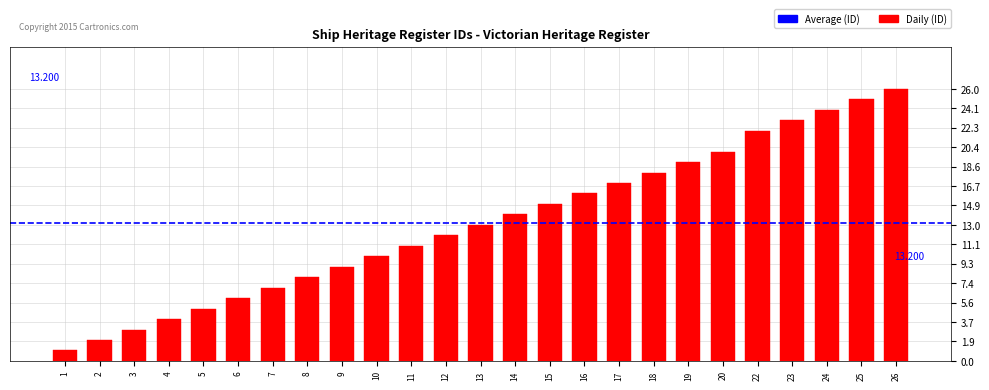

Reading left to right, what are all the values shown in this chart?

1=1	2=2	3=3	4=4	5=5	6=6	7=7	8=8	9=9	10=10	11=11	12=12	13=13	14=14	15=15	16=16	17=17	18=18	19=19	20=20	22=22	23=23	24=24	25=25	26=26